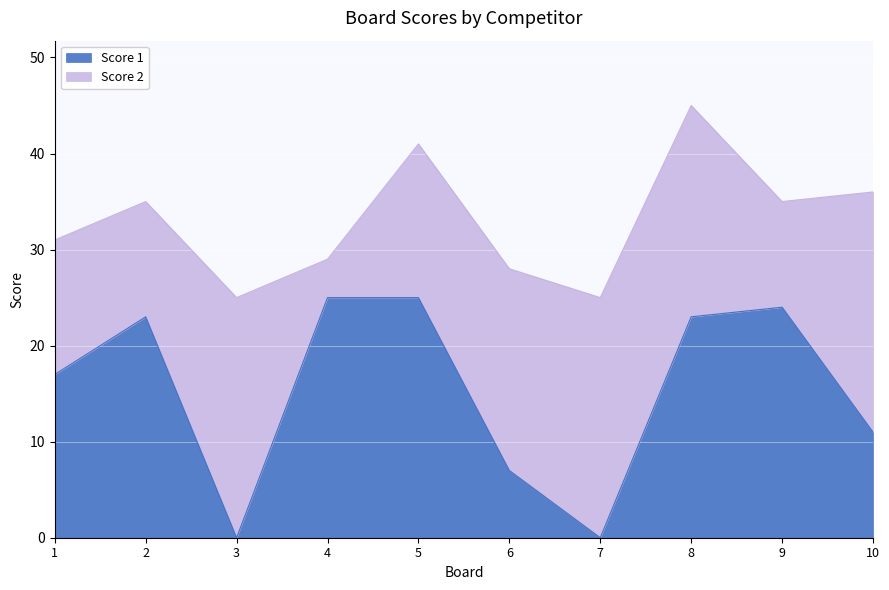

How many points are lower than both their immediate neighbors (excluding endpoints)?

2